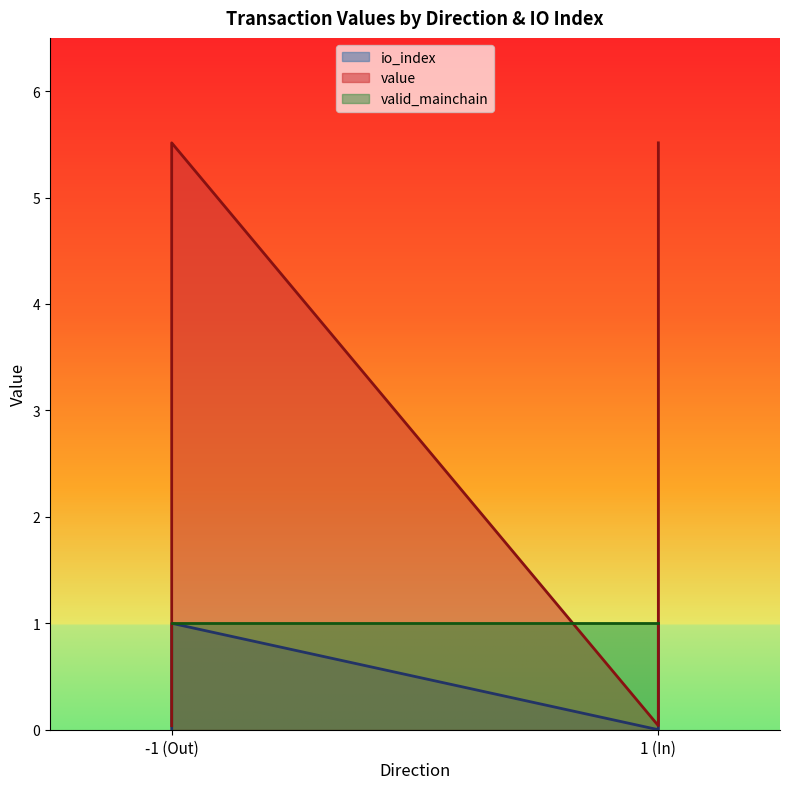

Does the chart have visible grid lines?

No